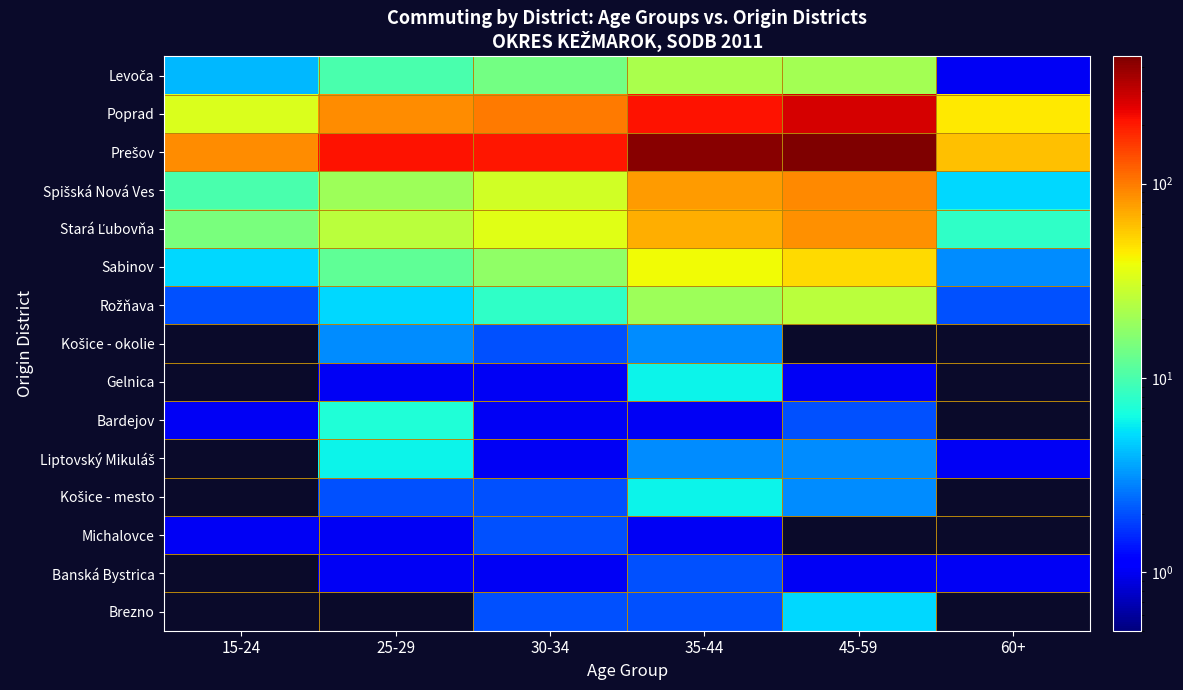

At how many categories does at least one series exceed 332?

2